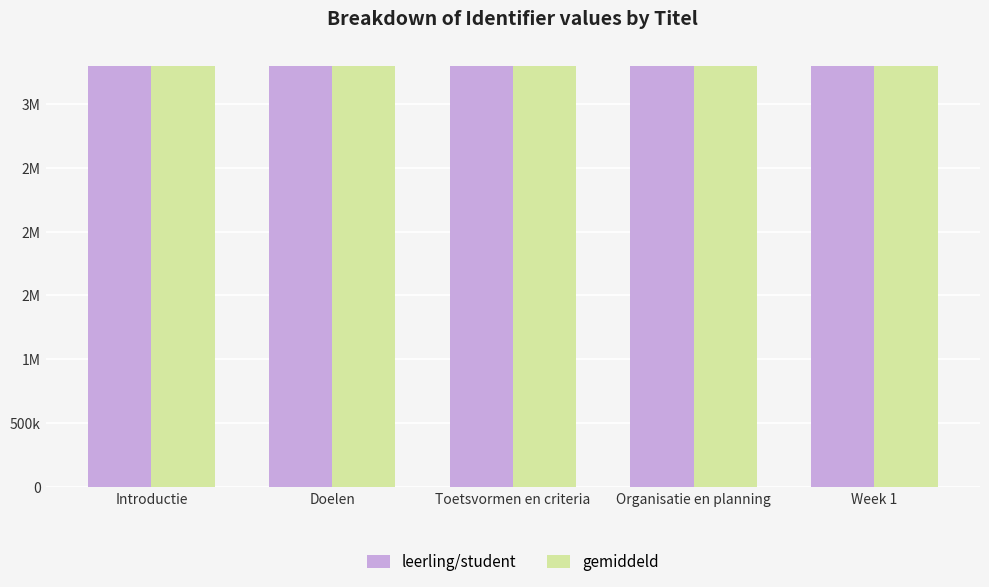

Reading left to right, extract all data points from this chart.

leerling/student: 3292830	3292832	3292834	3292836	3292837
gemiddeld: 3292830	3292832	3292834	3292836	3292837